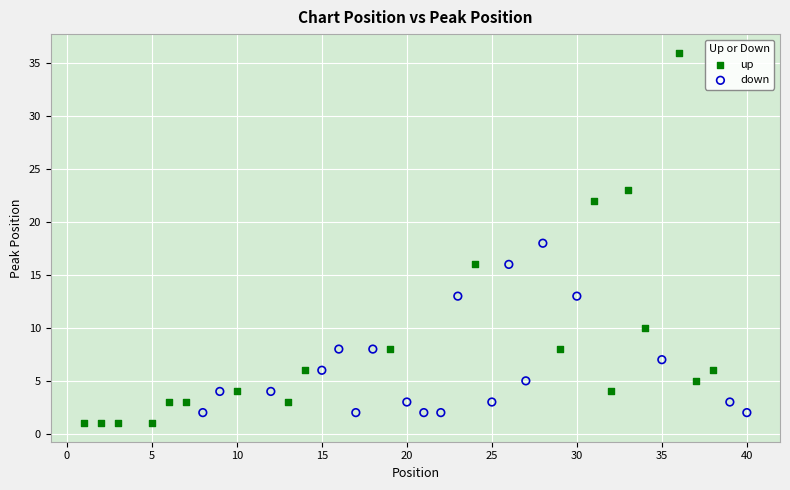

Which series reaches the minimum Y coordinate?

up